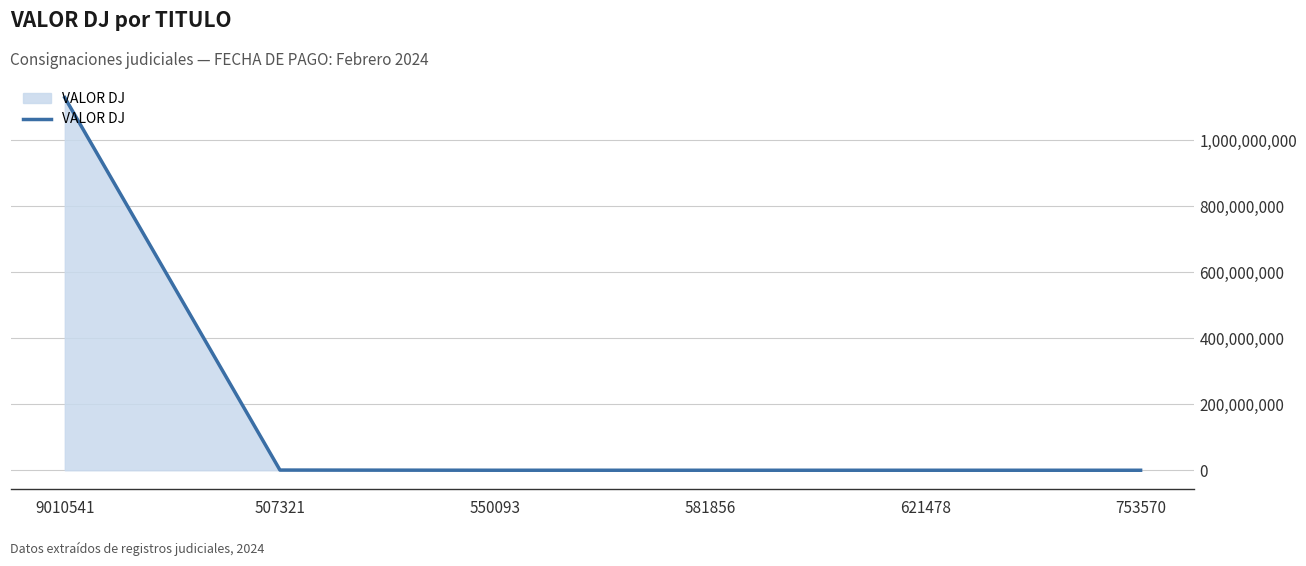

What is the greatest value displayed?

1129552054.0